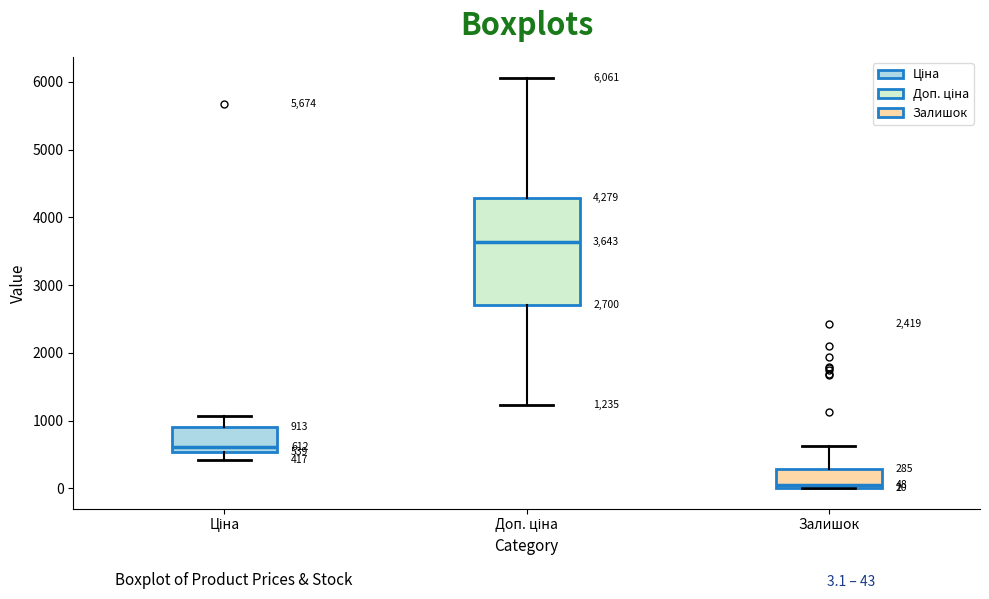

Which box's median line is the lowest?

Залишок